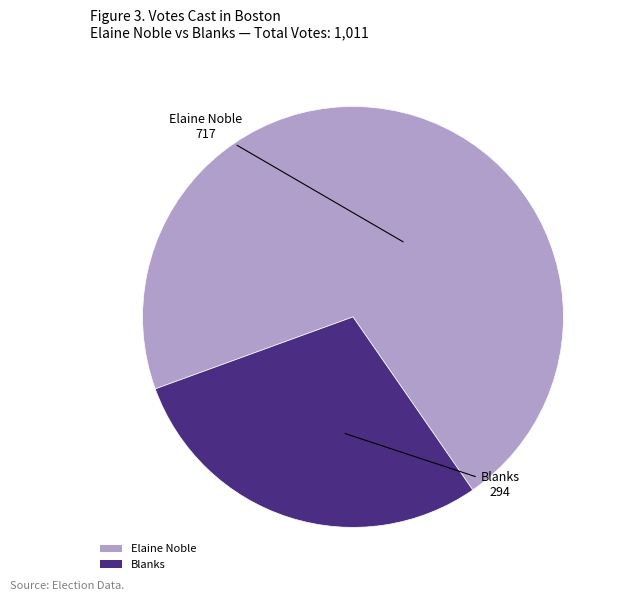

Is the sum of Blanks and Elaine Noble greater than half?

Yes